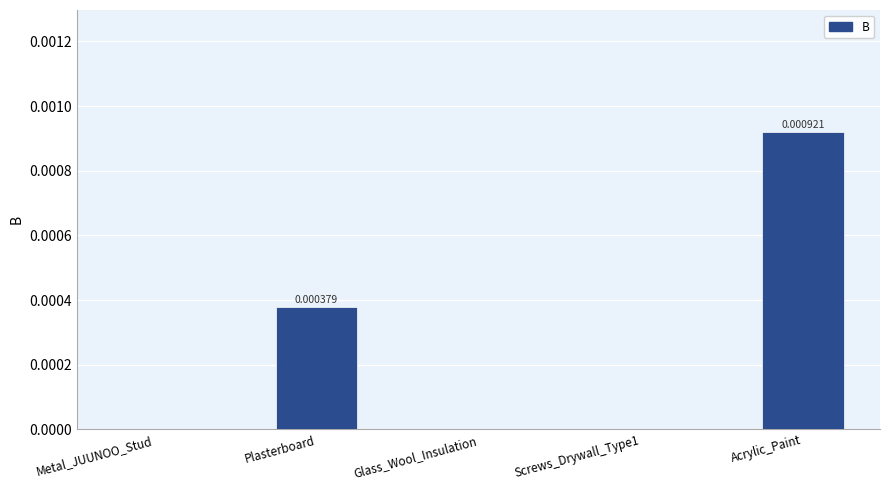

Which has a higher value, Plasterboard or Screws_Drywall_Type1?

Plasterboard